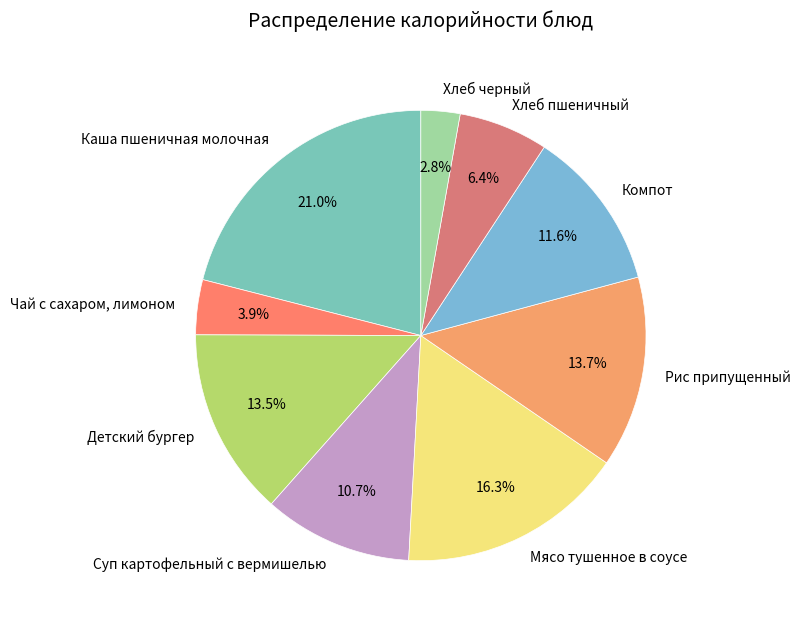

Is there a majority slice in this chart?

No